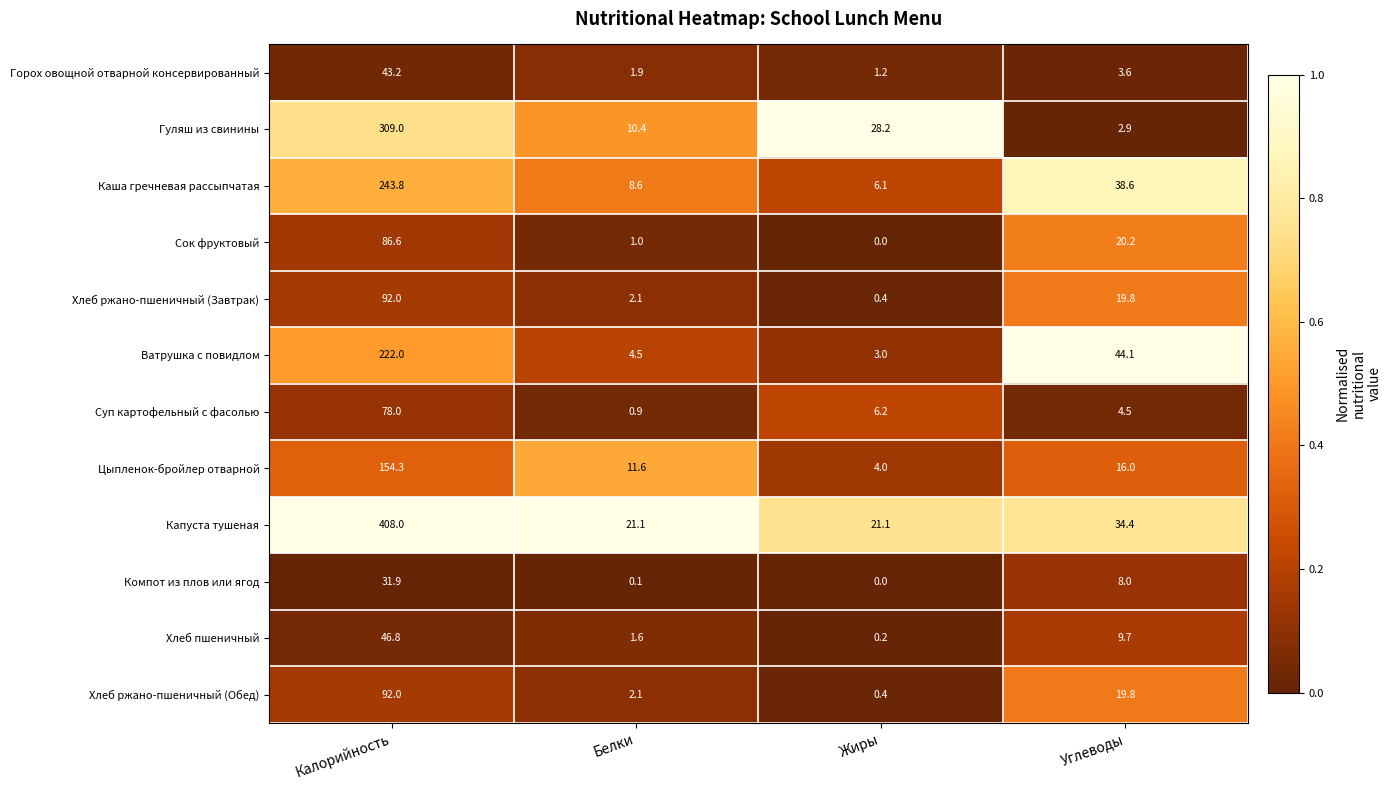

What is the sum of the Суп картофельный с фасолью values at Калорийность and Белки?

78.9